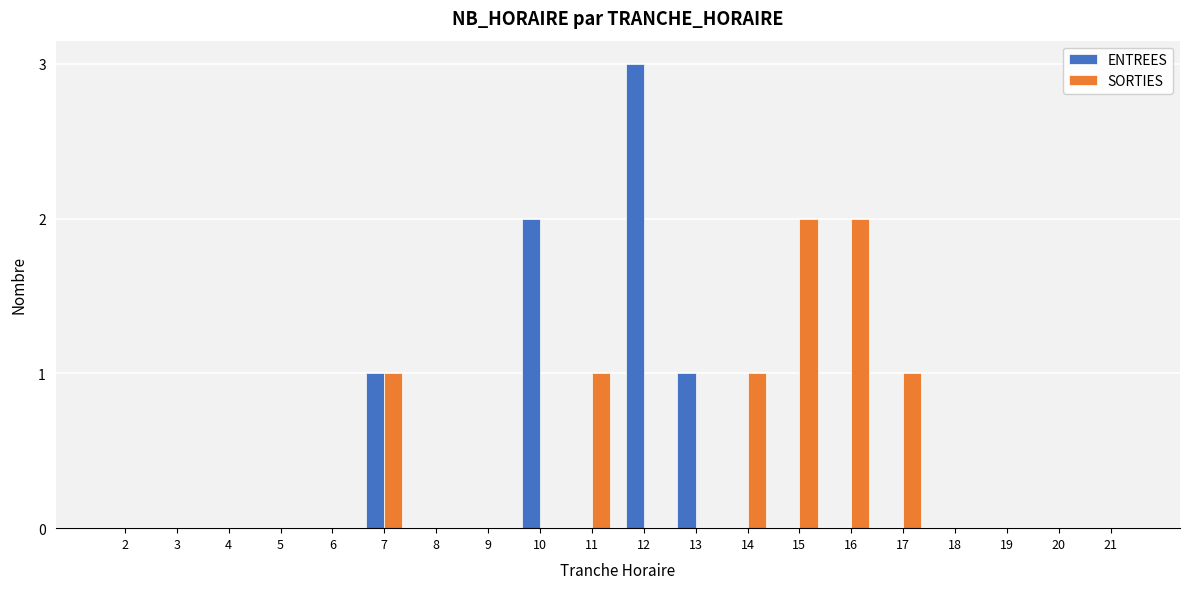

Reading left to right, list all the values displayed in this chart.

ENTREES: 0	0	0	0	0	1	0	0	2	0	3	1	0	0	0	0	0	0	0	0
SORTIES: 0	0	0	0	0	1	0	0	0	1	0	0	1	2	2	1	0	0	0	0